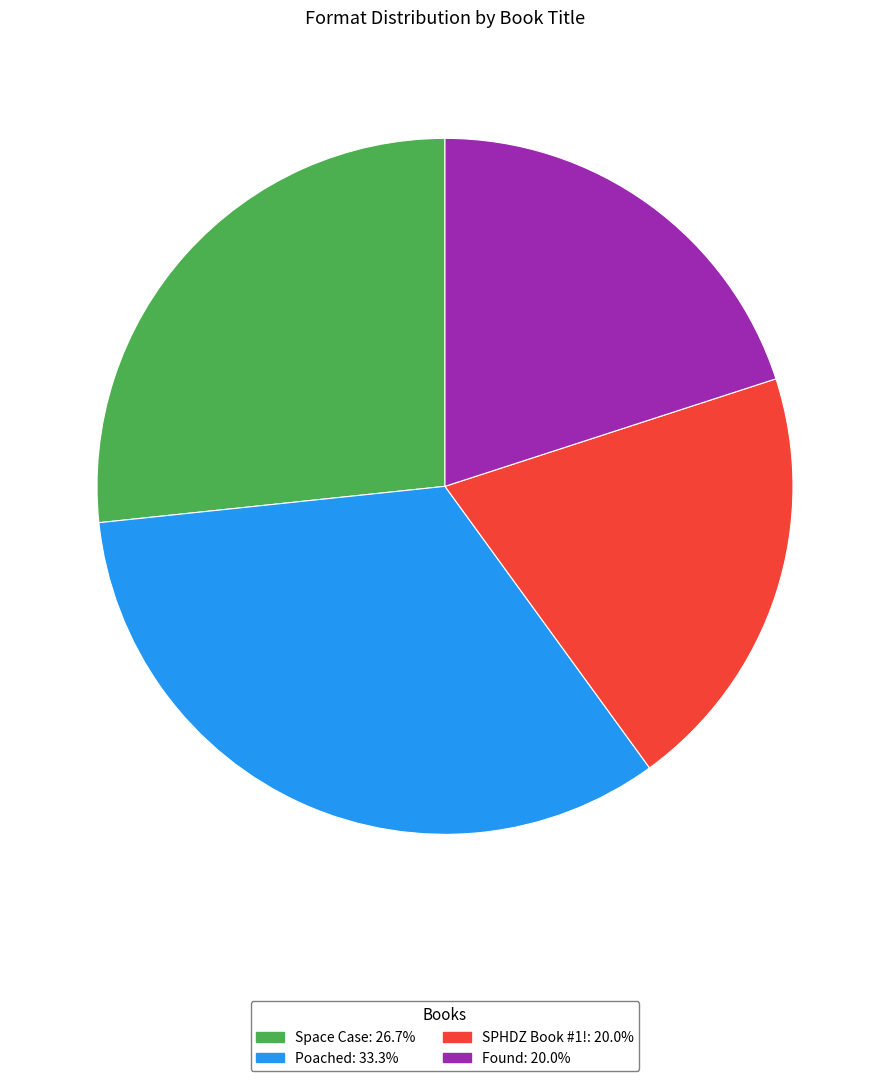

The Space Case slice represents 17% of the pie. True or false?

False